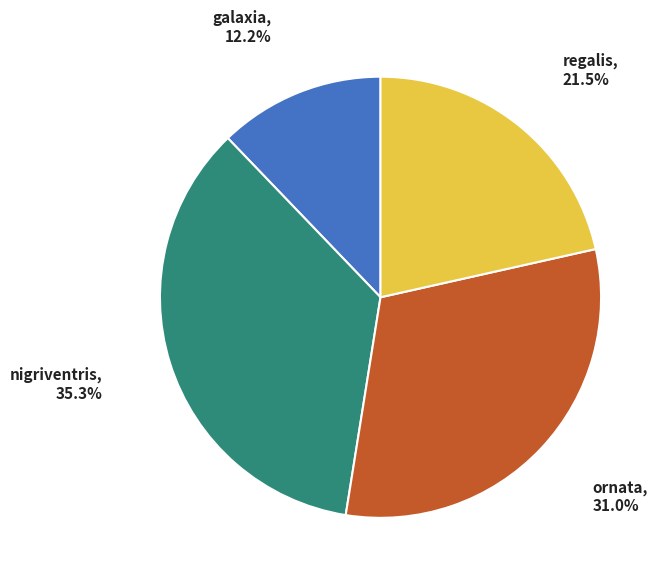

What percentage is the nigriventris slice, to the nearest percent?

35%